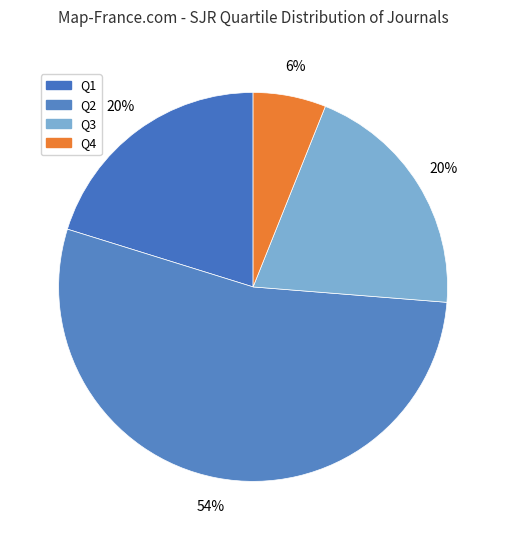

Count the number of slices in the pie.

4